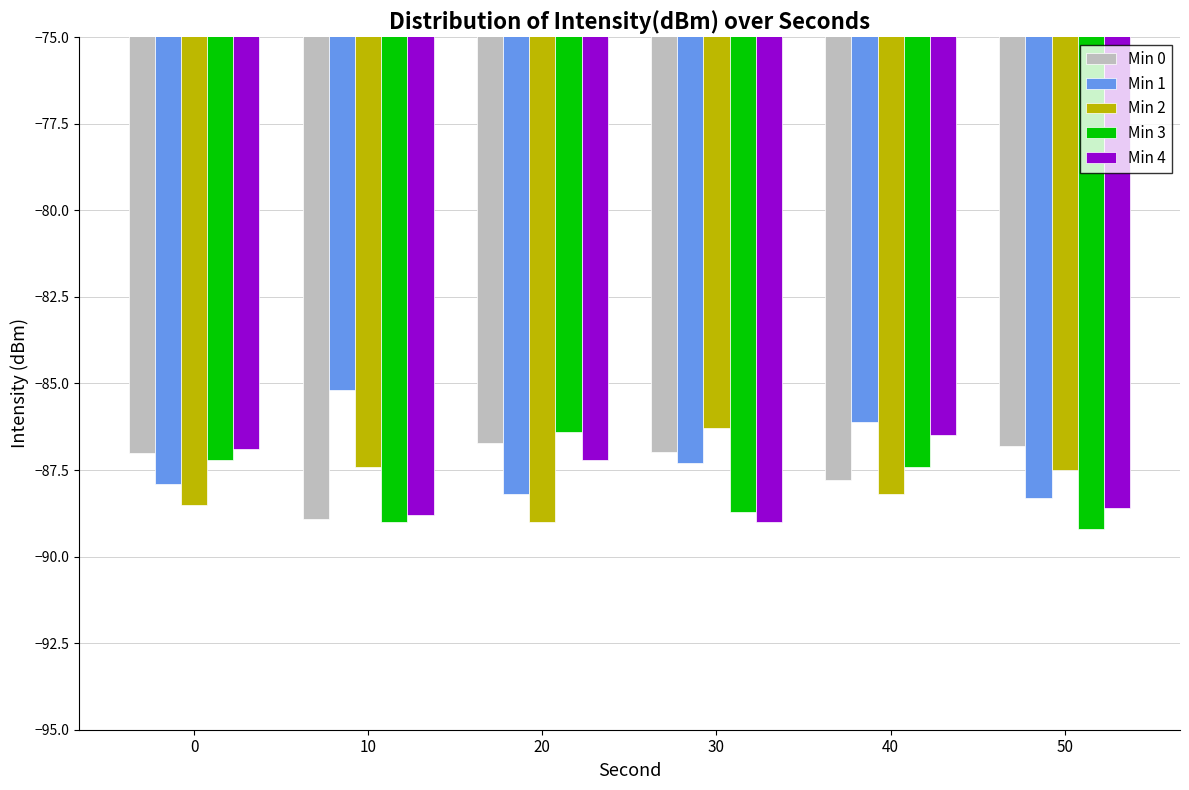

How many groups of bars are there?

6